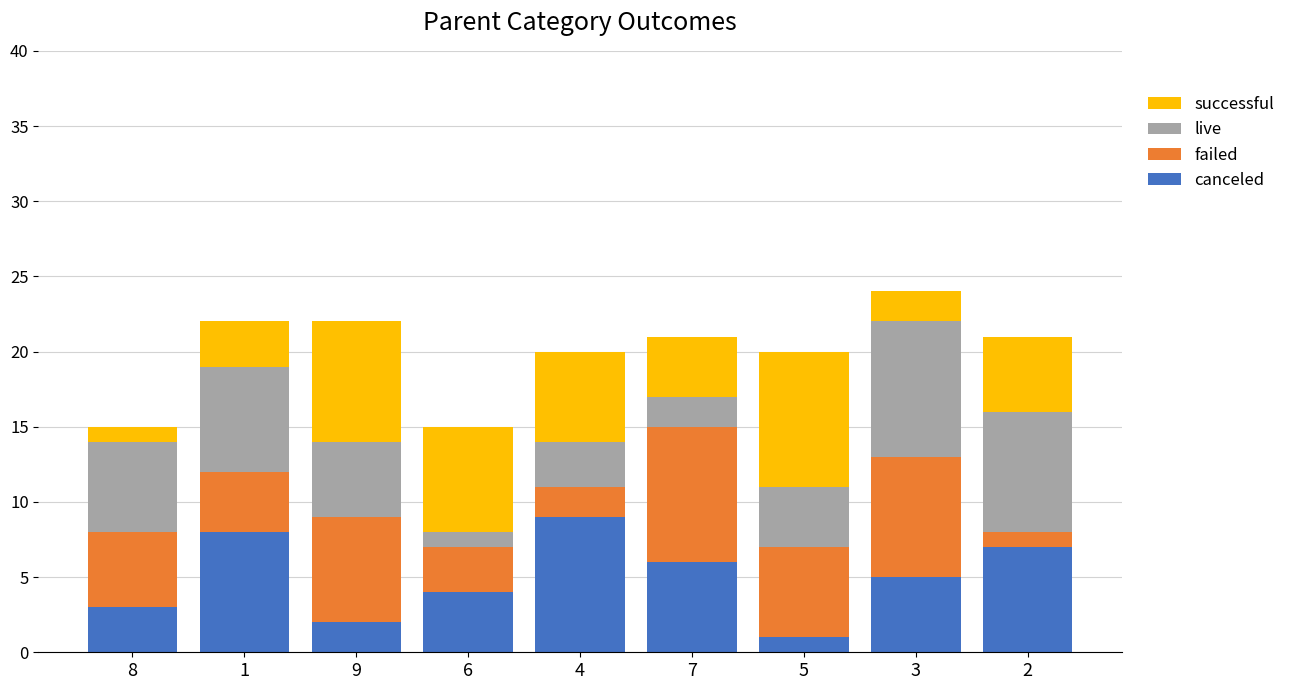

What are all the series names shown in the legend?

successful, live, failed, canceled